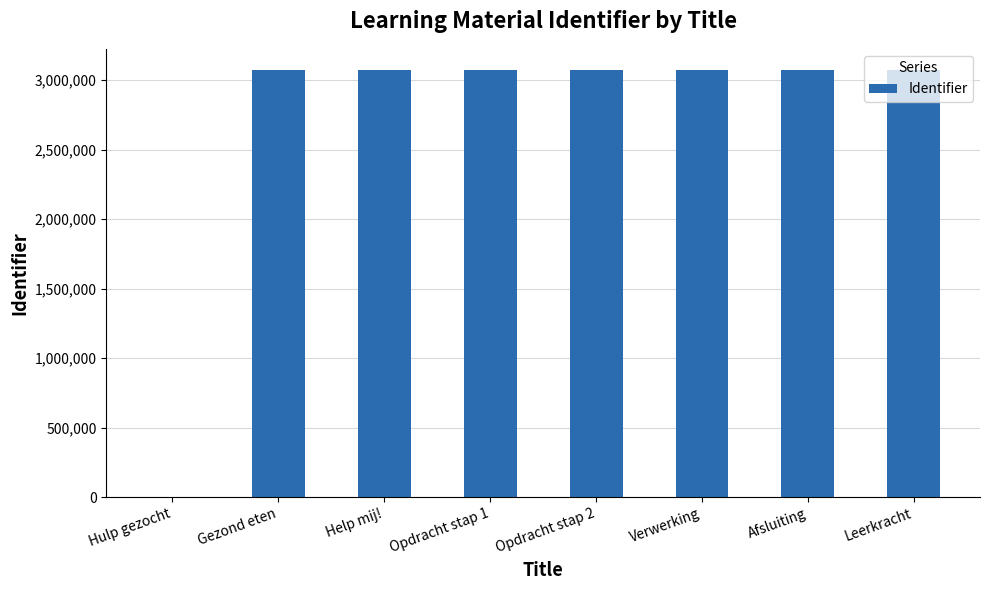

What is the ratio of the value at Afsluiting to the value at Opdracht stap 1?

1.0